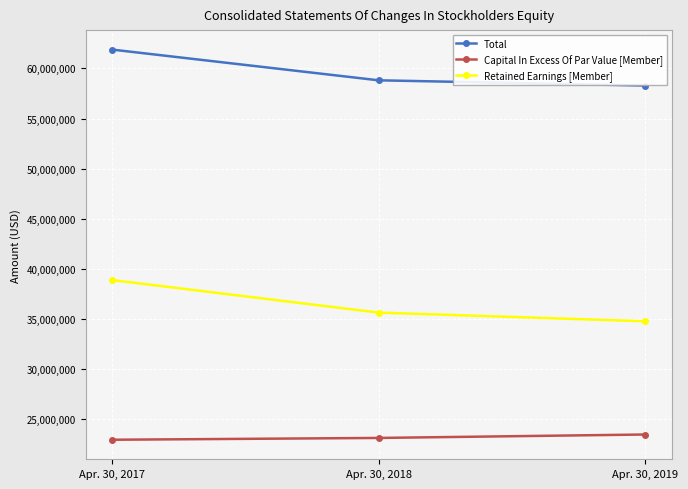

What is the average value of the Total series?

59656515